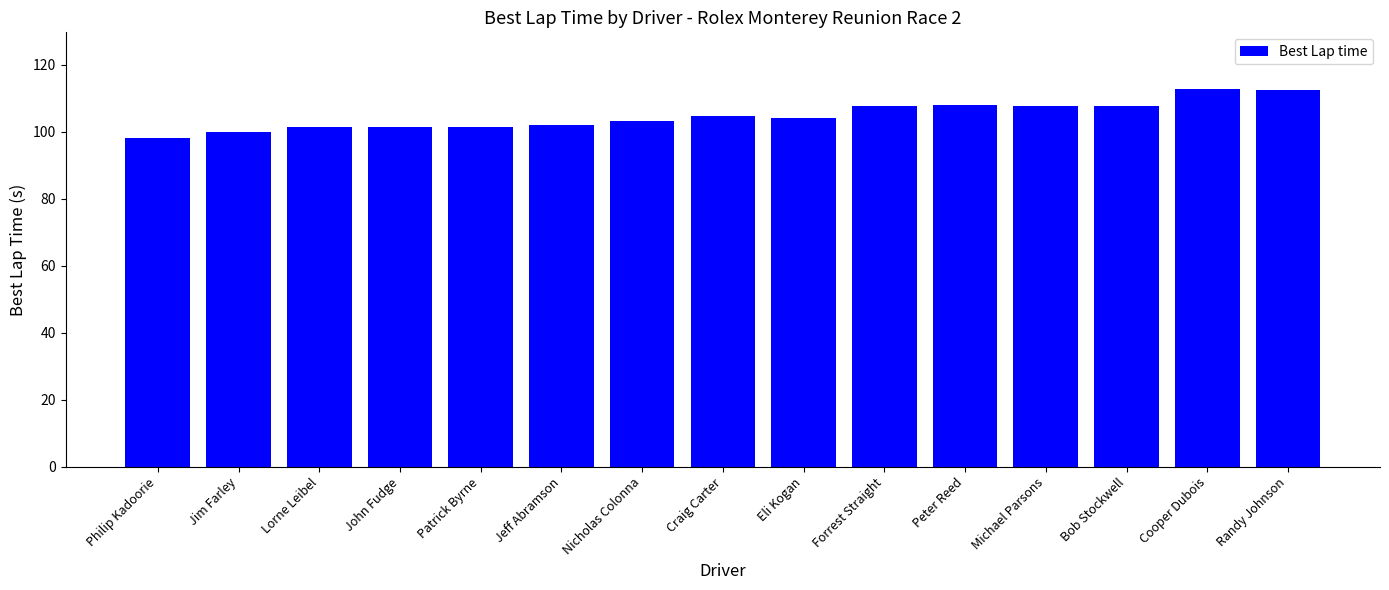

What is the change in value from Philip Kadoorie to John Fudge?

+3.3